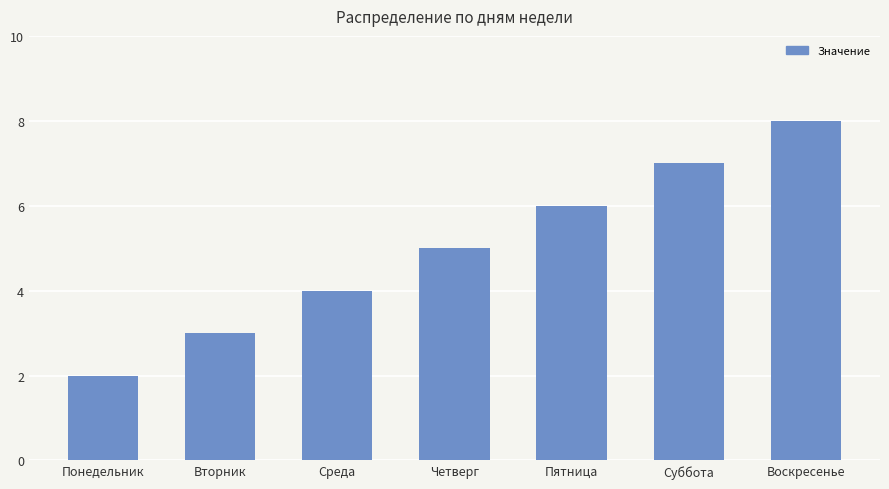

Reading left to right, extract all data points from this chart.

2	3	4	5	6	7	8